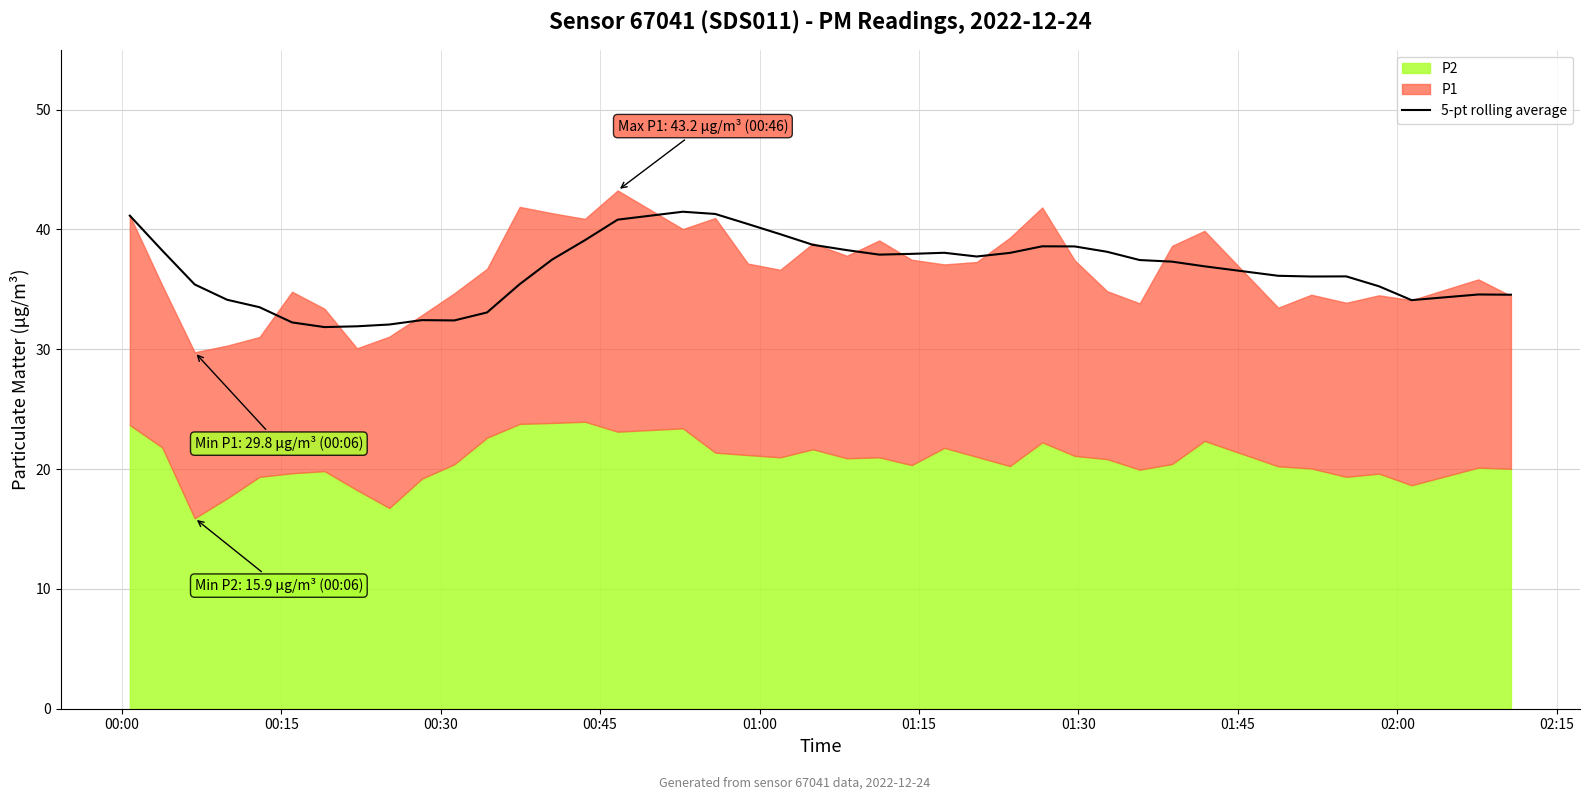

What is the maximum value for 5-pt rolling average?

41.5